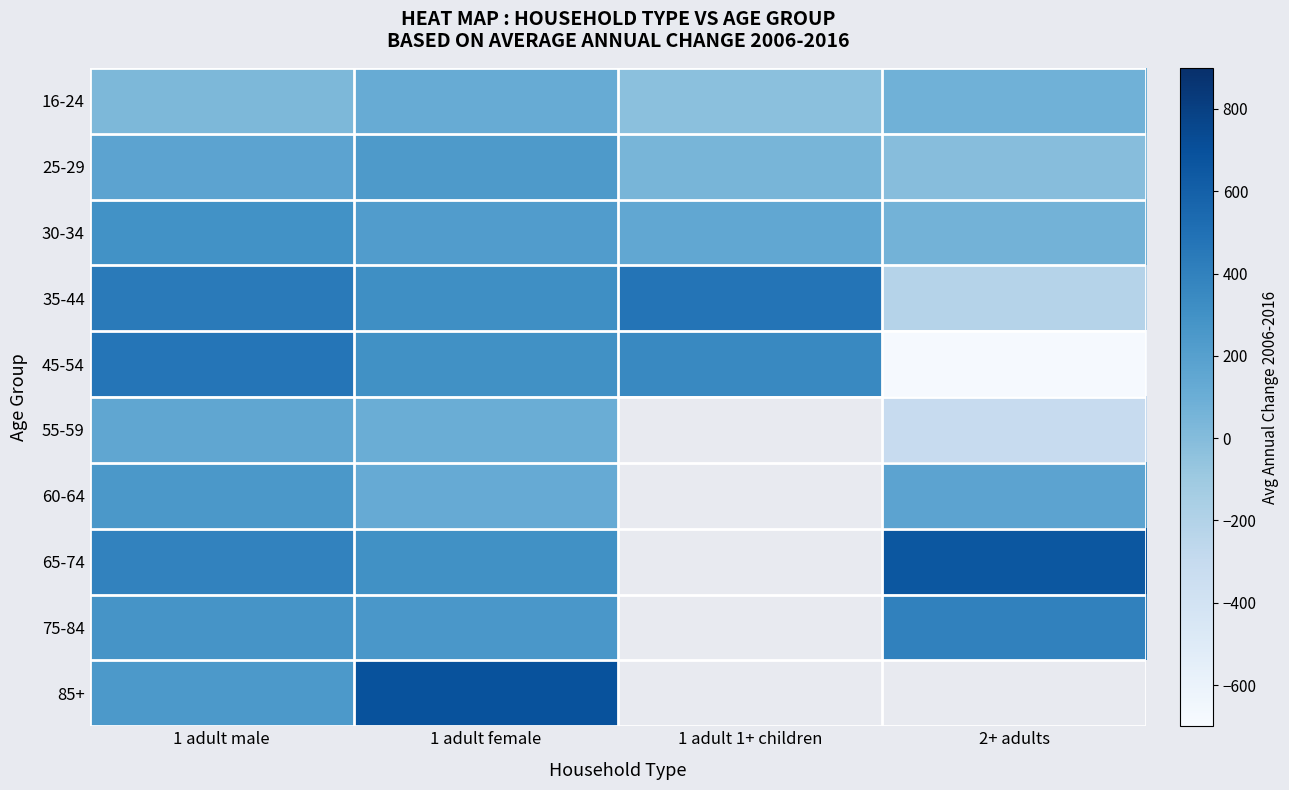

Which series changed the most between 1 adult male and 2+ adults?

45-54